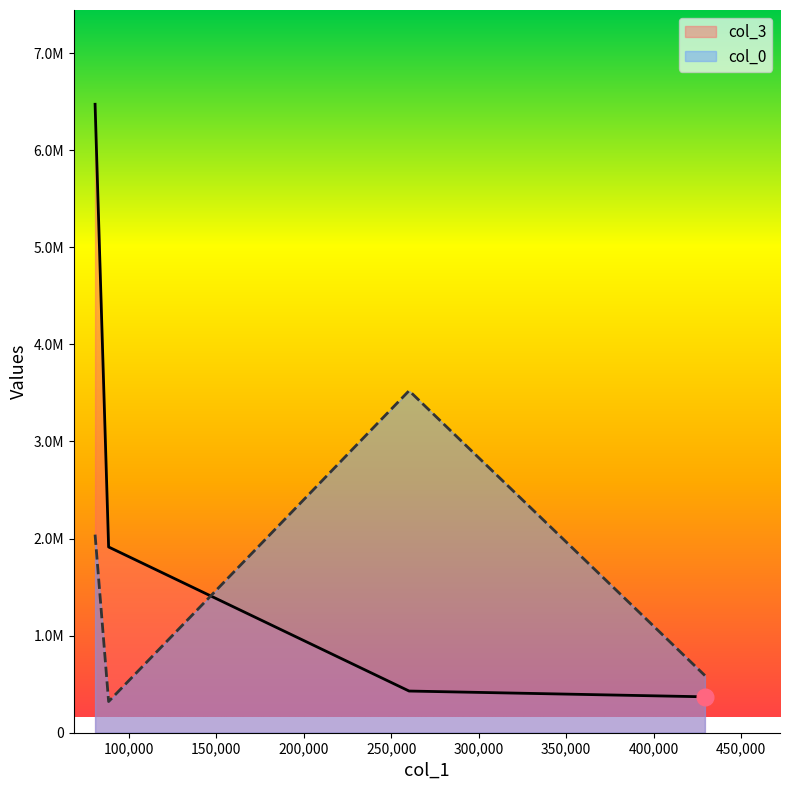

Between 260191.39 and 0, which series saw the biggest shift?

col_3